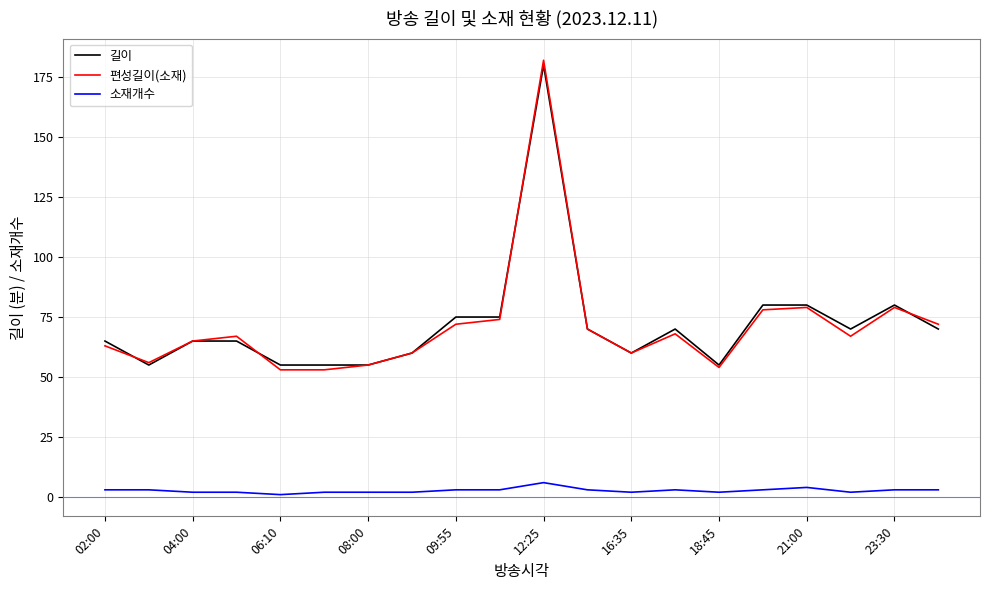

True or false: 길이 and 소재개수 cross at least once.

False